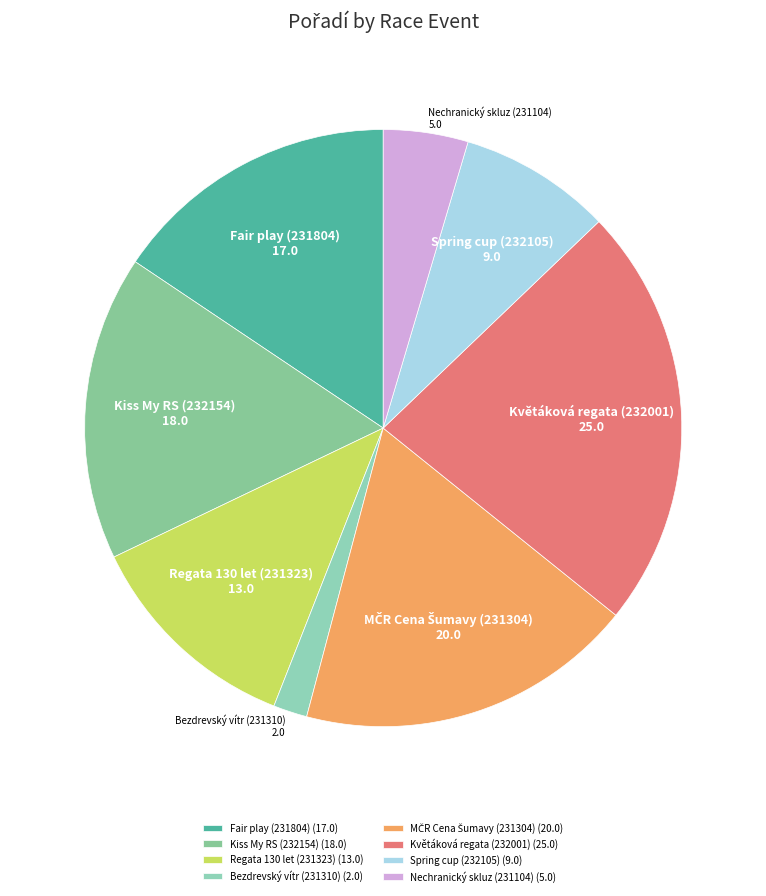

Which category has the biggest portion of the pie?

Květáková regata (232001)